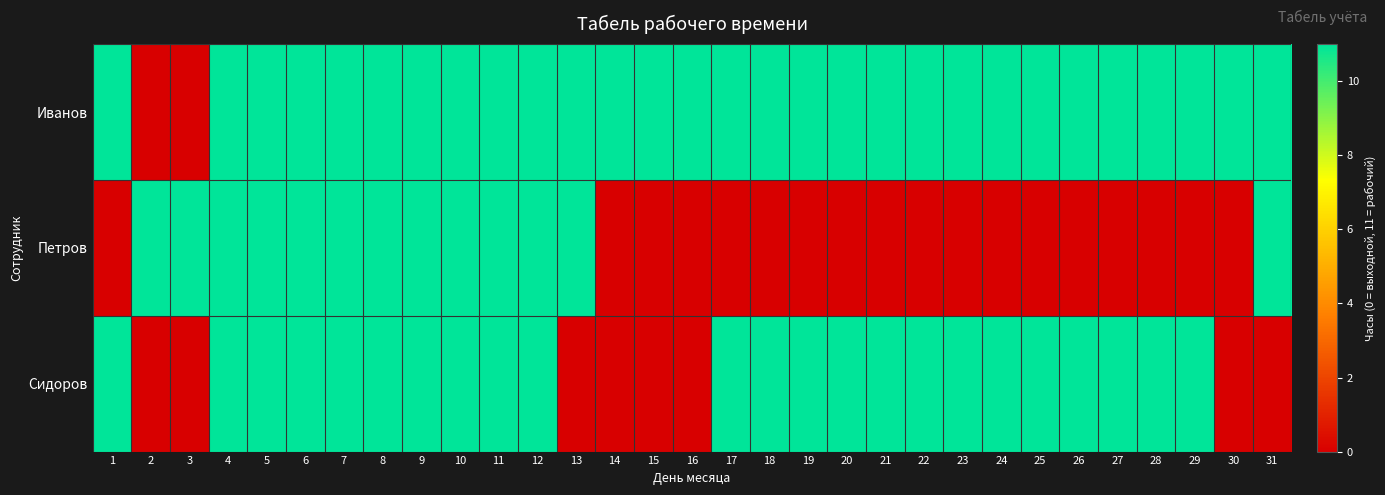

Reading right to left, what are all the values shown in this chart?

Иванов: 31=11	30=11	29=11	28=11	27=11	26=11	25=11	24=11	23=11	22=11	21=11	20=11	19=11	18=11	17=11	16=11	15=11	14=11	13=11	12=11	11=11	10=11	9=11	8=11	7=11	6=11	5=11	4=11	3=0	2=0	1=11
Петров: 31=11	30=0	29=0	28=0	27=0	26=0	25=0	24=0	23=0	22=0	21=0	20=0	19=0	18=0	17=0	16=0	15=0	14=0	13=11	12=11	11=11	10=11	9=11	8=11	7=11	6=11	5=11	4=11	3=11	2=11	1=0
Сидоров: 31=0	30=0	29=11	28=11	27=11	26=11	25=11	24=11	23=11	22=11	21=11	20=11	19=11	18=11	17=11	16=0	15=0	14=0	13=0	12=11	11=11	10=11	9=11	8=11	7=11	6=11	5=11	4=11	3=0	2=0	1=11